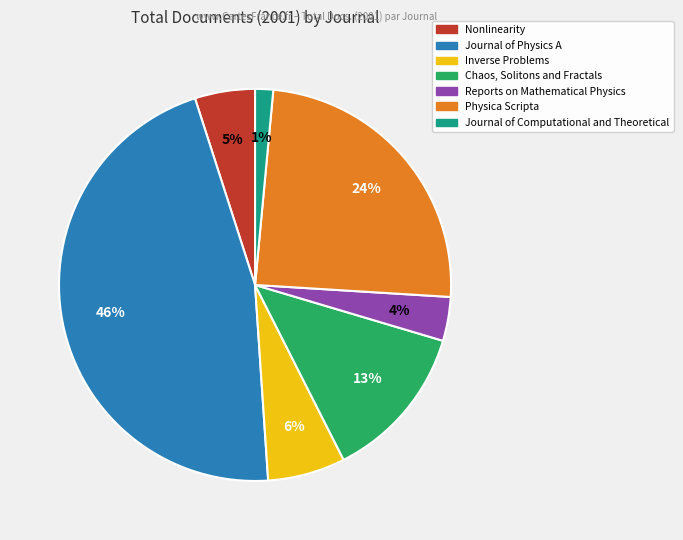

Is there a majority slice in this chart?

No